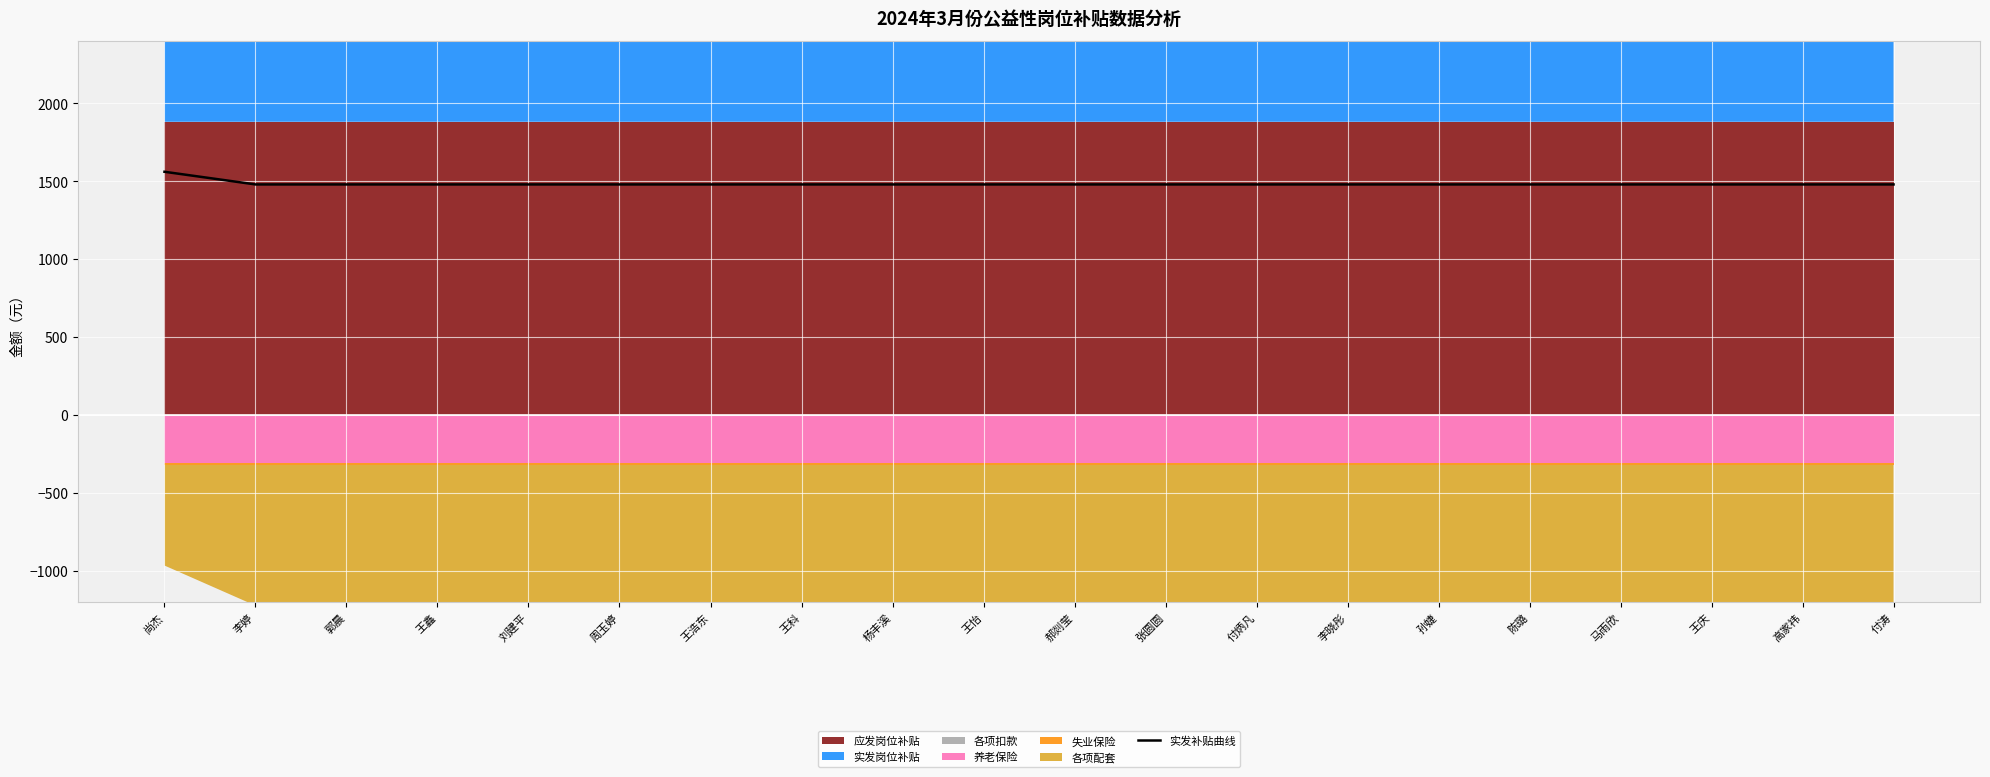

What is the value of the 14th point from the left?

1478.1